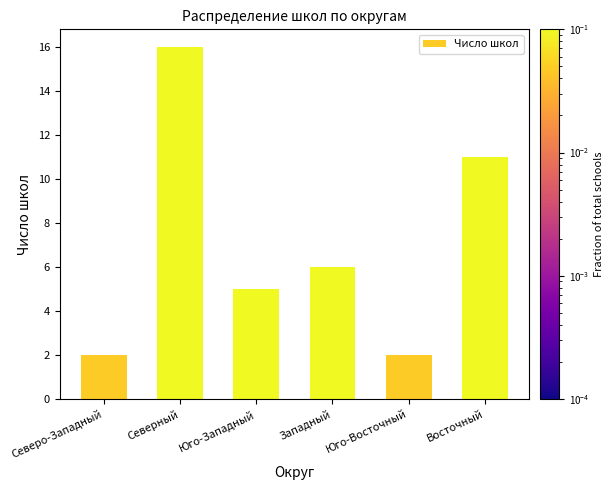

What is the label of the 6th bar from the right?

Северо-Западный